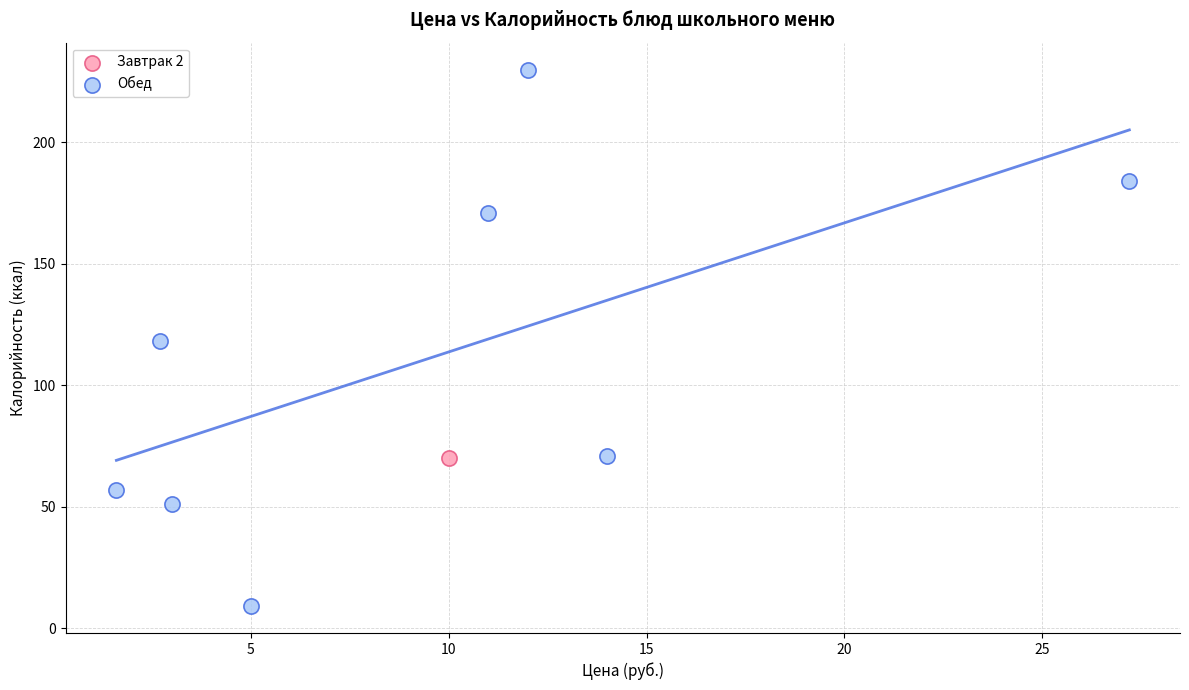

What are all the series names shown in the legend?

Завтрак 2, Обед